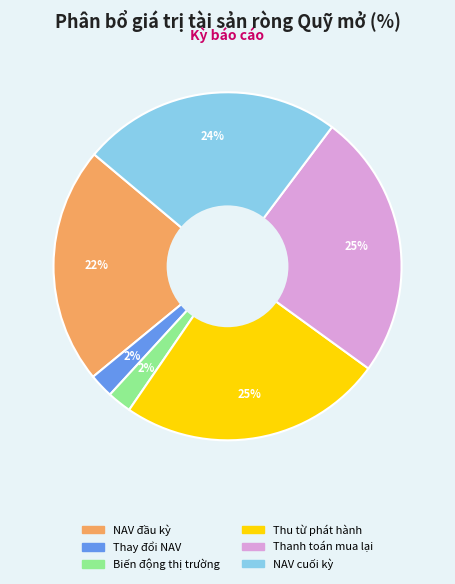

What is the ratio of the value at Thay đổi NAV to the value at Biến động thị trường?

1.0